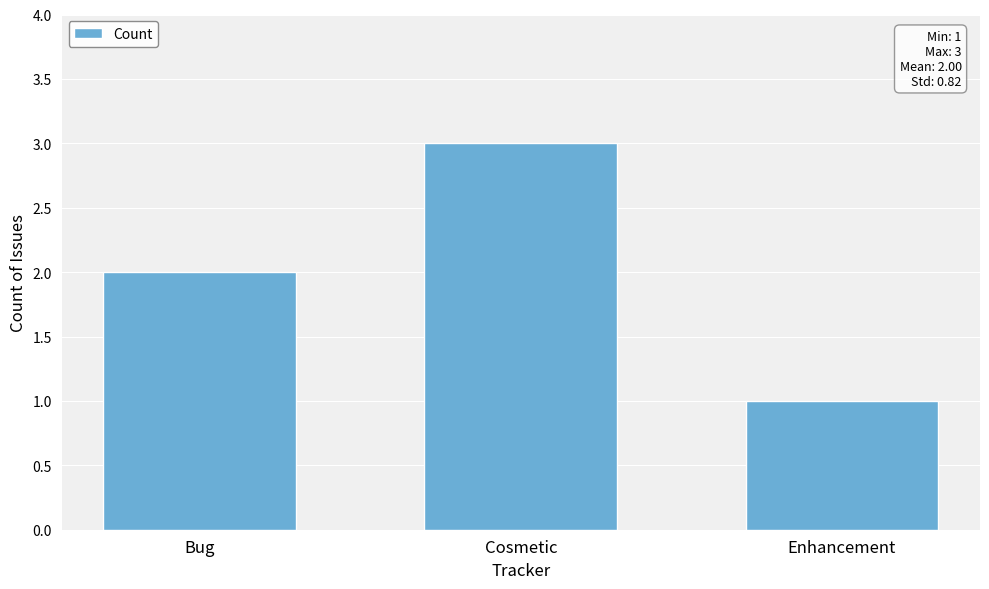

The value at Bug is 2. True or false?

True